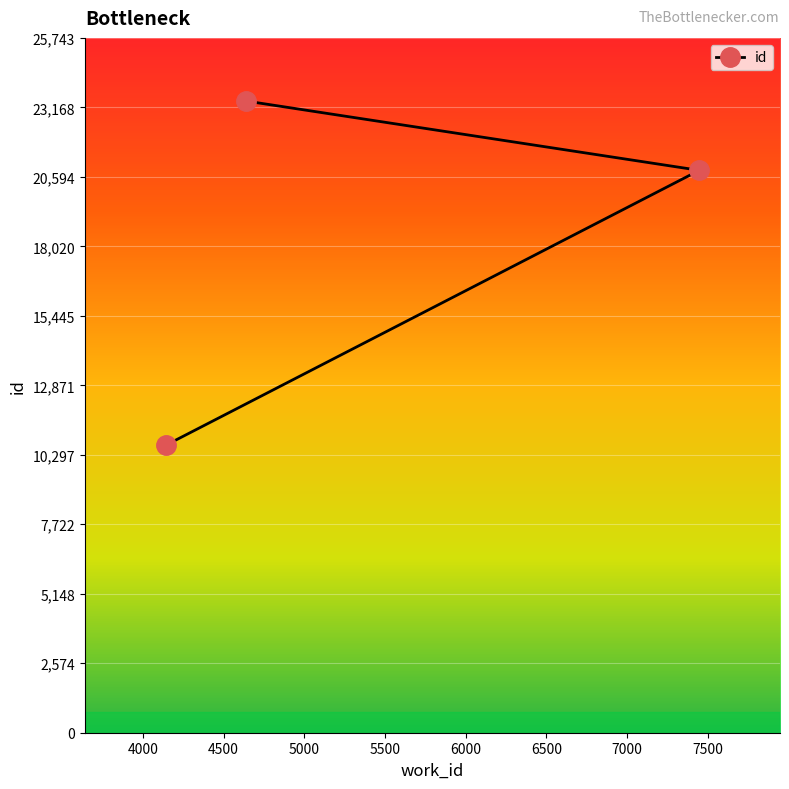

What is the sum of all values?

54887